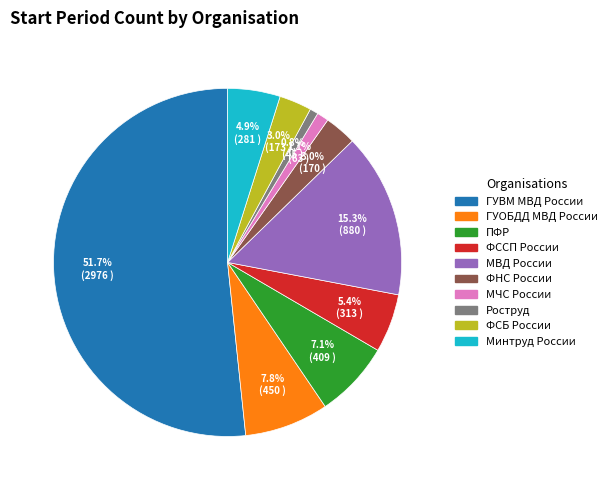

Which slice is the largest?

ГУВМ МВД России